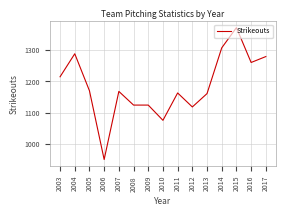

The chart shows a value of 283 at 2012. True or false?

False